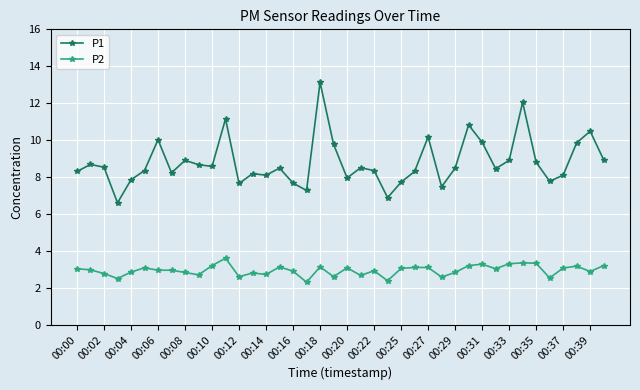

What is the value of the P2 point at the 13th from the left?

2.6